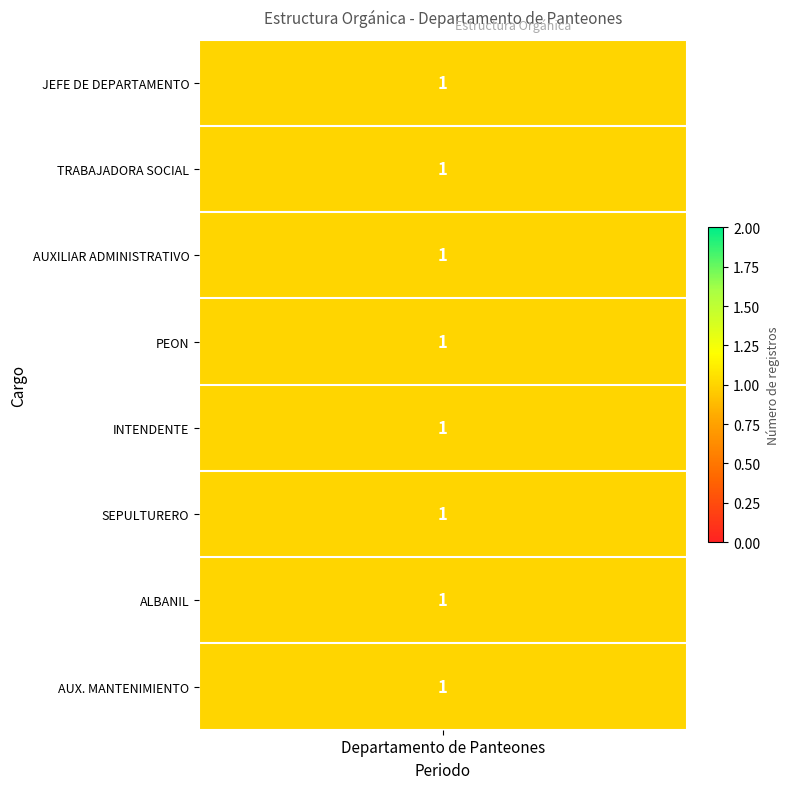

Is the value of JEFE DE DEPARTAMENTO at 1 greater than the value of INTENDENTE at 0?

No